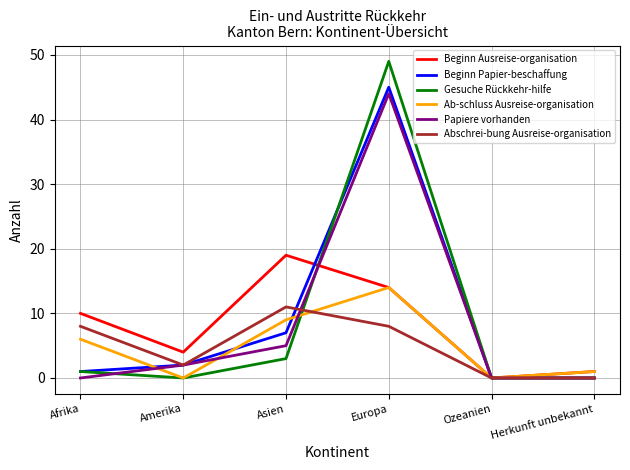

Reading left to right, what are all the values shown in this chart?

Beginn Ausreise-organisation: 10	4	19	14	0	1
Beginn Papier-beschaffung: 1	2	7	45	0	0
Gesuche Rückkehr-hilfe: 1	0	3	49	0	0
Ab-schluss Ausreise-organisation: 6	0	9	14	0	1
Papiere vorhanden: 0	2	5	44	0	0
Abschrei-bung Ausreise-organisation: 8	2	11	8	0	0